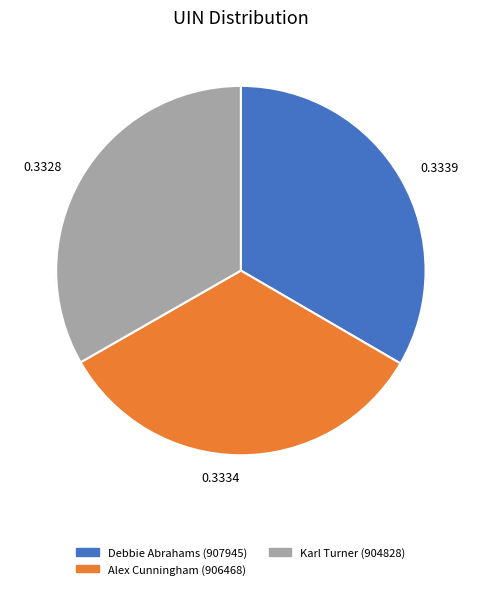

Which slice is the smallest?

Karl Turner (904828)